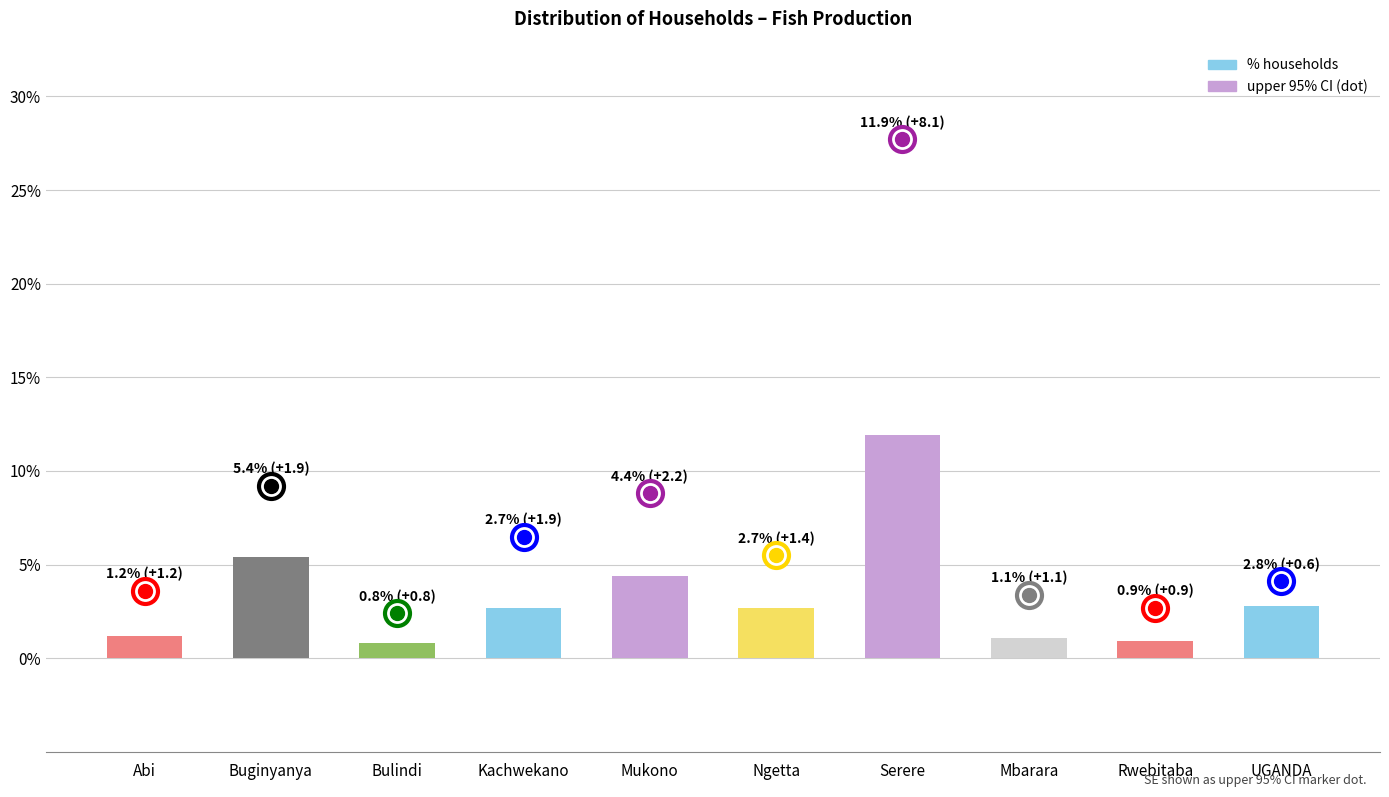

Rank the categories by value from lowest to highest.

Bulindi, Rwebitaba, Mbarara, Abi, Kachwekano, Ngetta, UGANDA, Mukono, Buginyanya, Serere